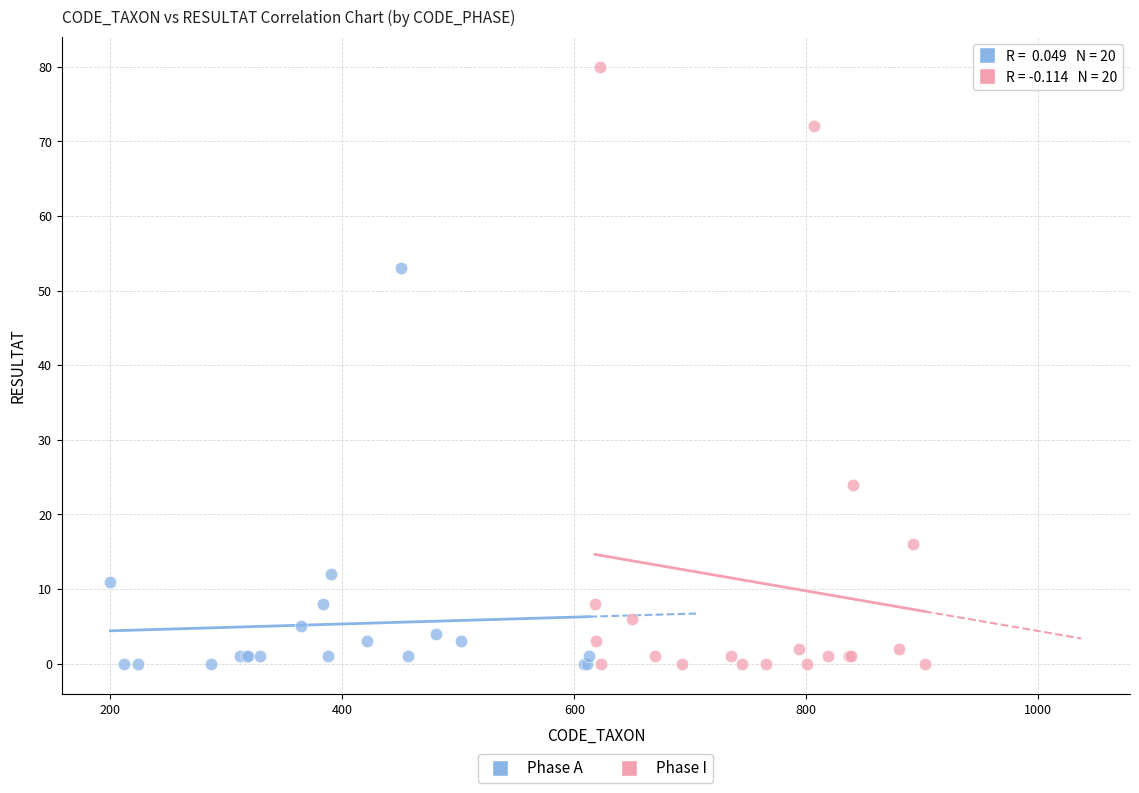

Which series reaches the maximum Y coordinate?

Phase I